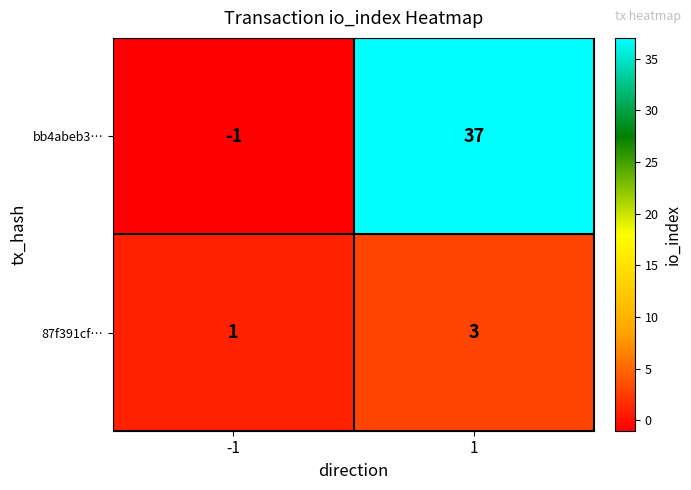

Reading left to right, extract all data points from this chart.

bb4abeb3…: -1=-1	1=37
87f391cf…: -1=1	1=3